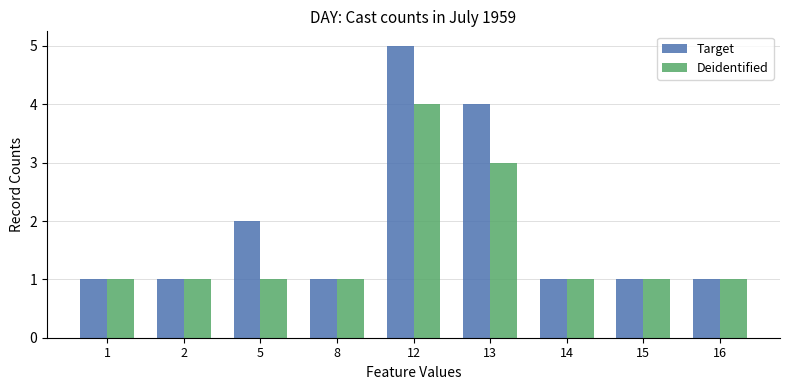

Rank the series at 12 from lowest to highest value.

Deidentified, Target